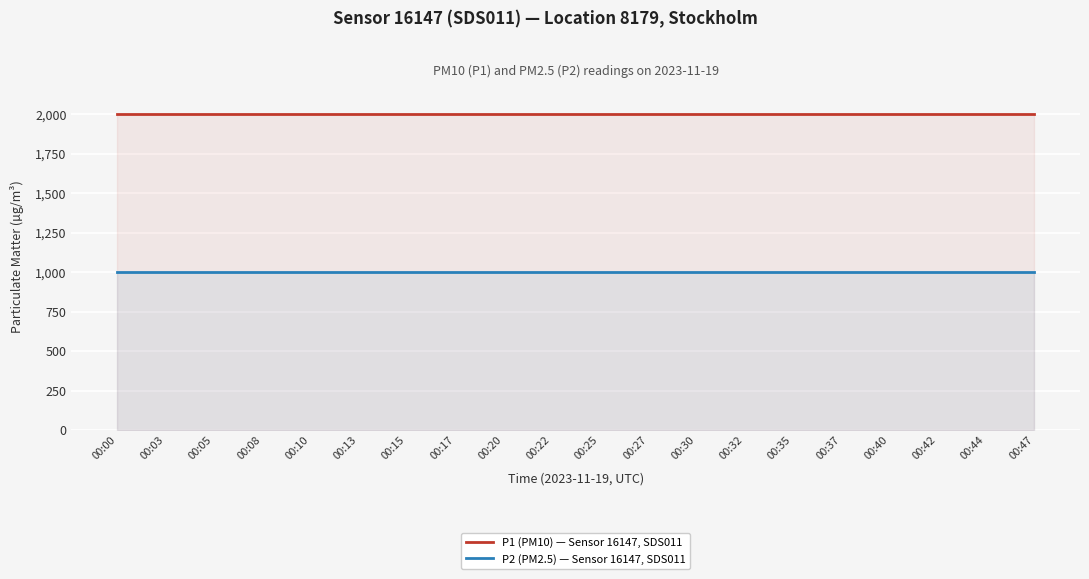

Reading left to right, list all the values displayed in this chart.

P1 (PM10) — Sensor 16147, SDS011: 1999.9	1999.9	1999.9	1999.9	1999.9	1999.9	1999.9	1999.9	1999.9	1999.9	1999.9	1999.9	1999.9	1999.9	1999.9	1999.9	1999.9	1999.9	1999.9	1999.9
P2 (PM2.5) — Sensor 16147, SDS011: 999.9	999.9	999.9	999.9	999.9	999.9	999.9	999.9	999.9	999.9	999.9	999.9	999.9	999.9	999.9	999.9	999.9	999.9	999.9	999.9